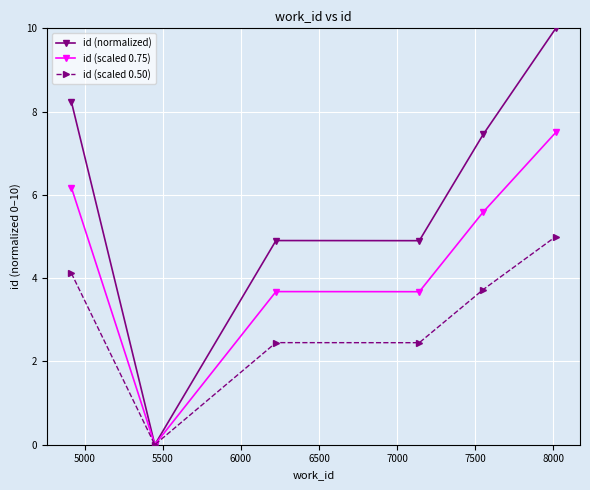

What is the value of the id (scaled 0.50) point at the 3rd from the left?

2.5